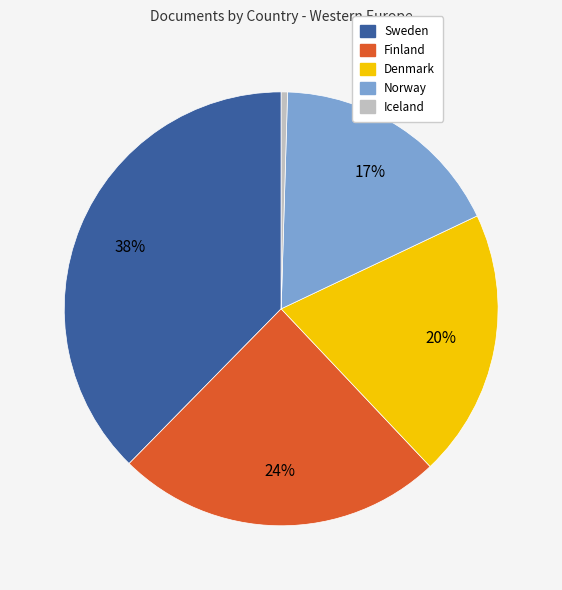

Do Sweden and Norway together represent more than half of the pie?

Yes